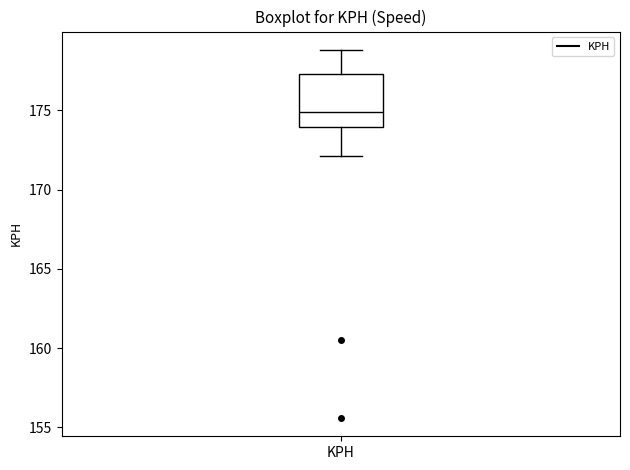

Read this box plot against the y-axis: the position of the median line, the range covered by the box, and the ends of both whiskers. The values are not printed on the chart, so give them approximately, as read against the axis.

median 175.0, box 174.0 to 177.5, whiskers 172.0 to 179.0